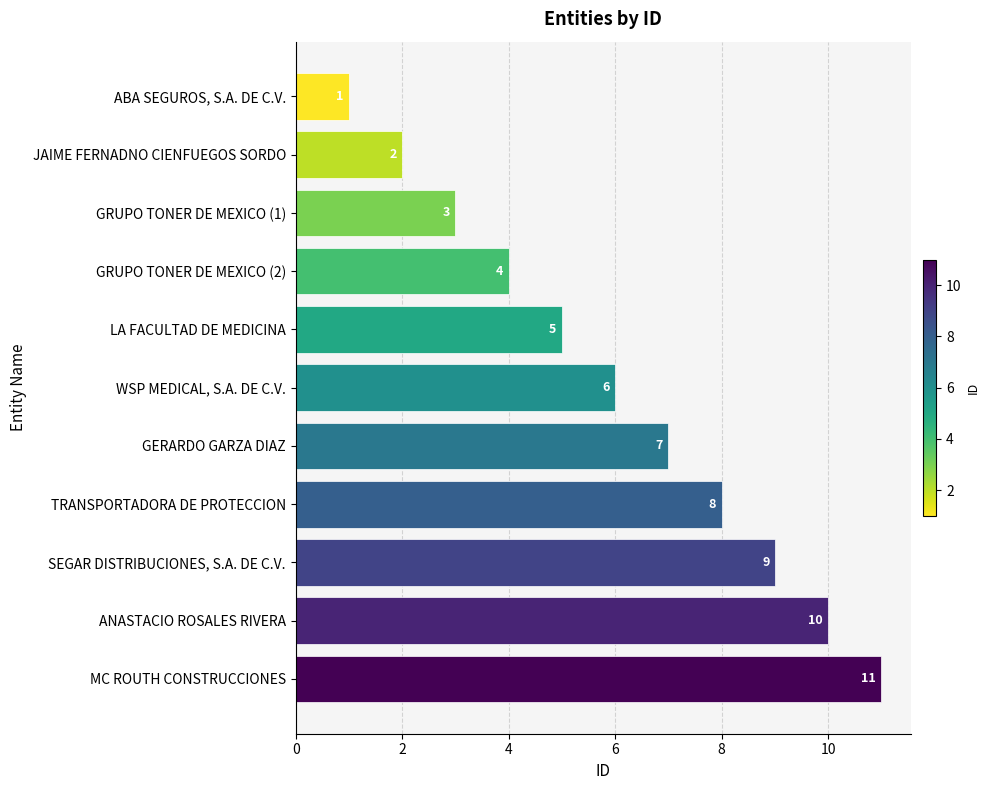

What is the change in value from WSP MEDICAL, S.A. DE C.V. to MC ROUTH CONSTRUCCIONES?

+5